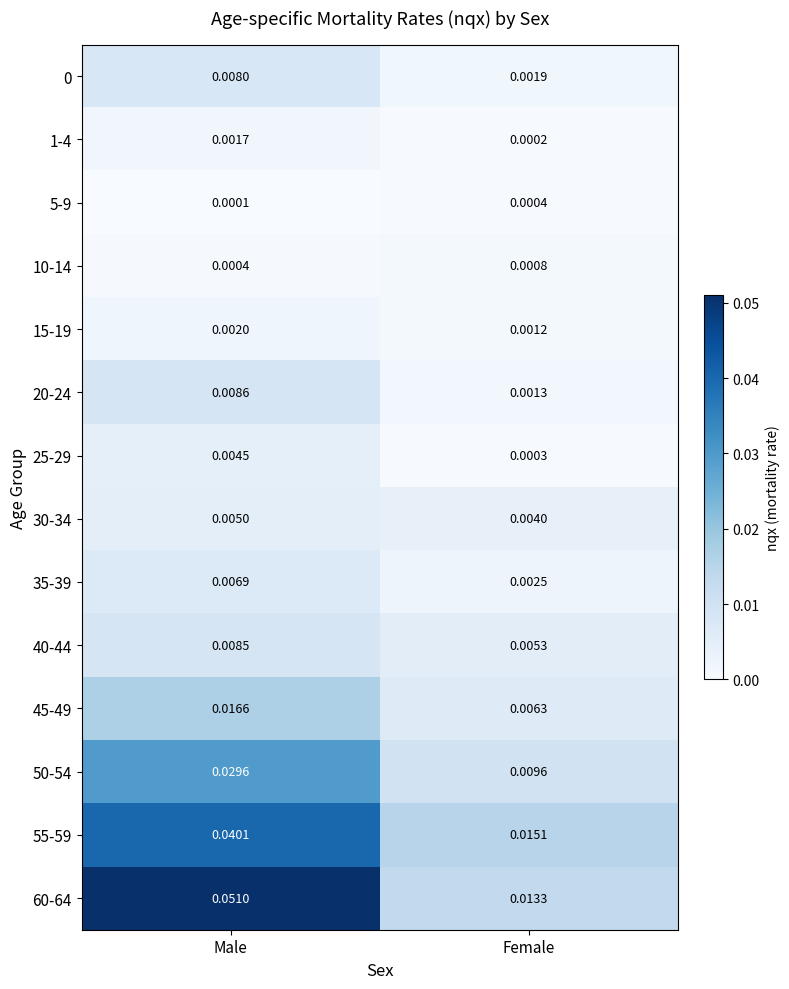

Which category has the highest value across all series?

Male